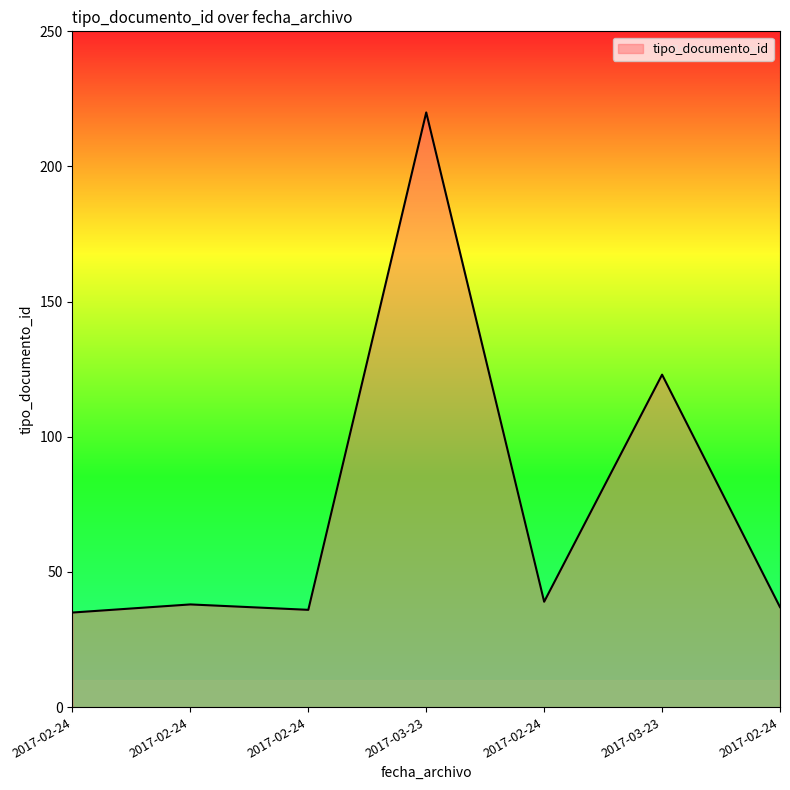

What is the difference between the values at 2017-02-24 and 2017-03-23?

183